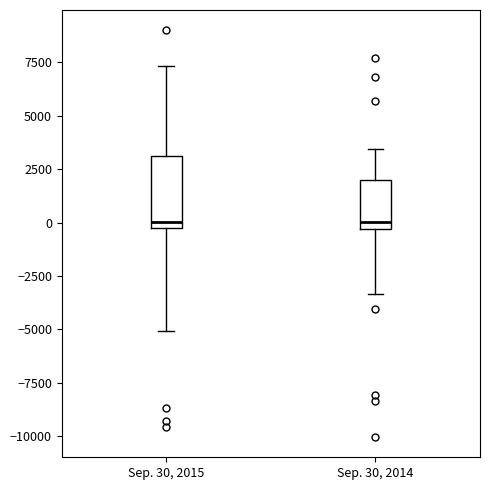

Reading left to right, read every box against the y-axis: the position of its median line, the range the box covers, and the ends of its whiskers. The values are not printed on the chart, so give them approximately, as read against the axis.

Sep. 30, 2015: median 0, box -500 to 3000, whiskers -5000 to 7500
Sep. 30, 2014: median 0, box -500 to 2000, whiskers -3500 to 3500